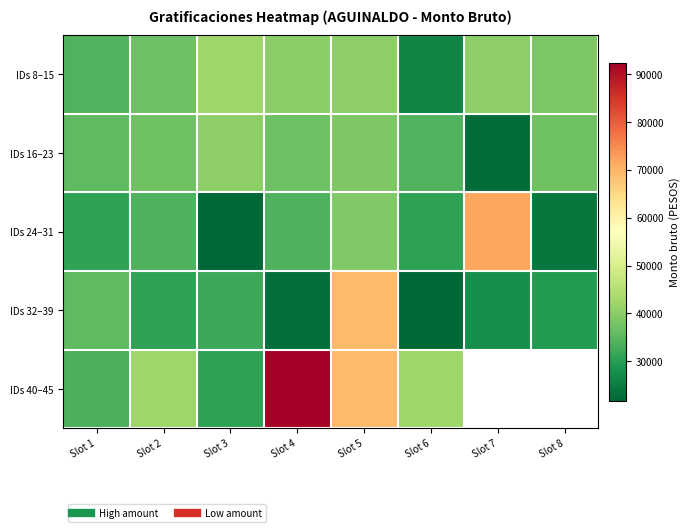

Where is IDs 40–45 nearest to the value 61545?

Slot 5